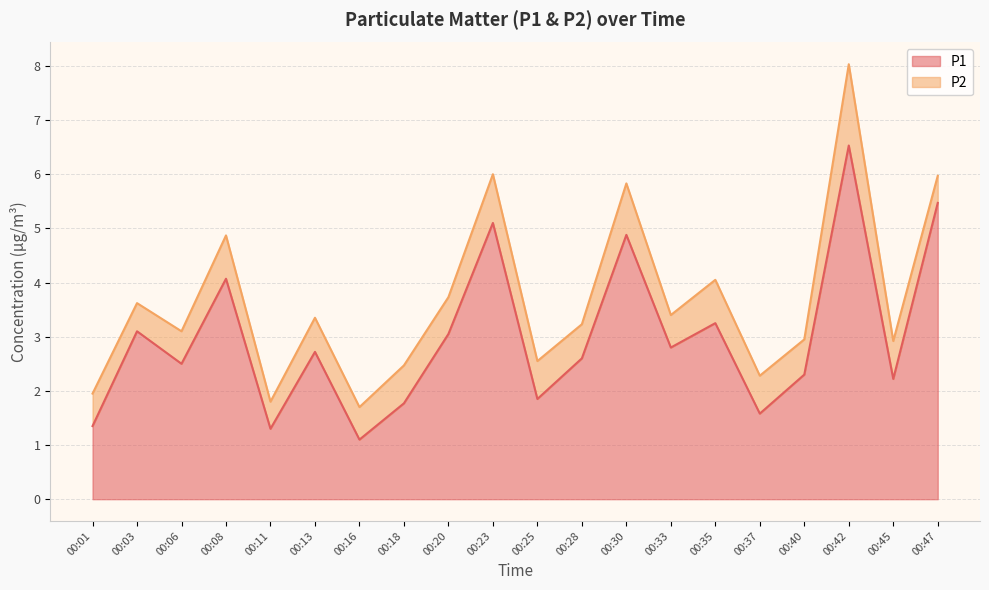

Does the chart display data point markers on the line(s)?

No